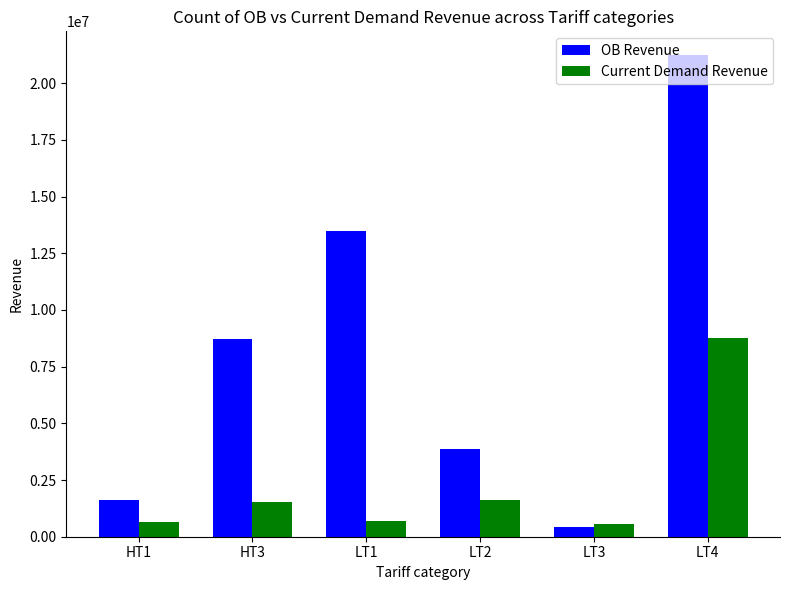

Does the chart contain stacked bars?

No